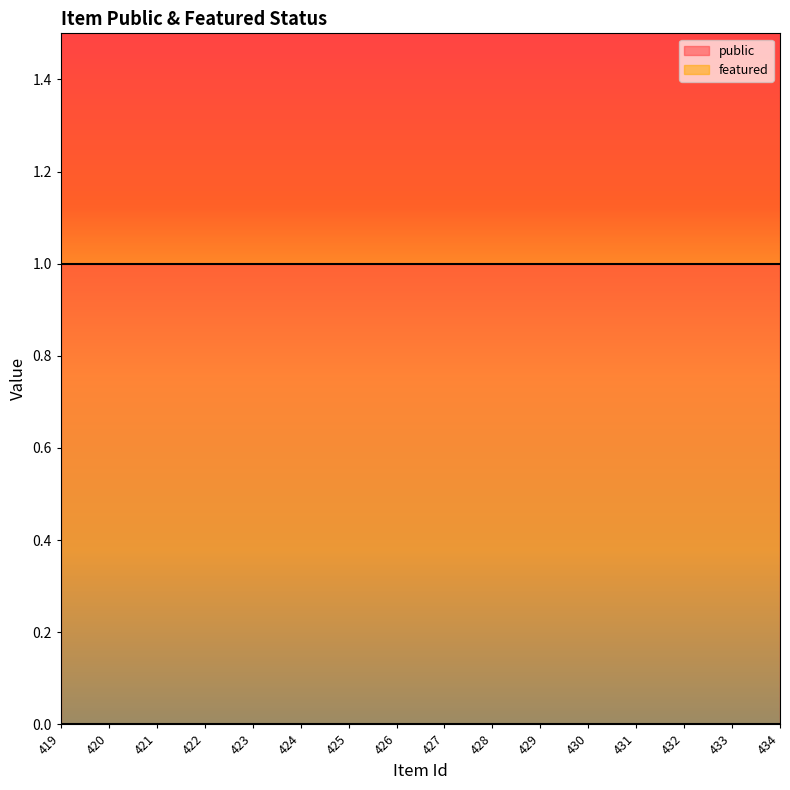

True or false: public and featured cross at least once.

False